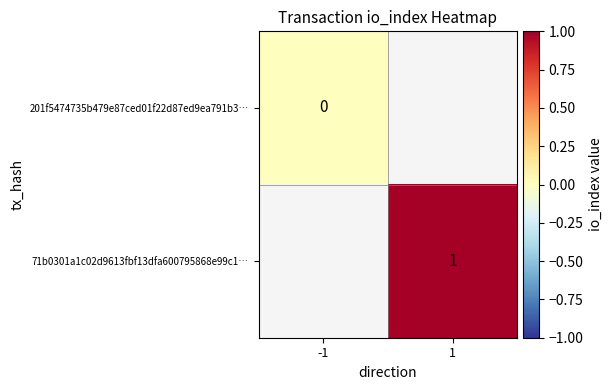

The 71b0301a1c02d9613fbf13dfa600795868e99c1… series shows 1 at 1. True or false?

True